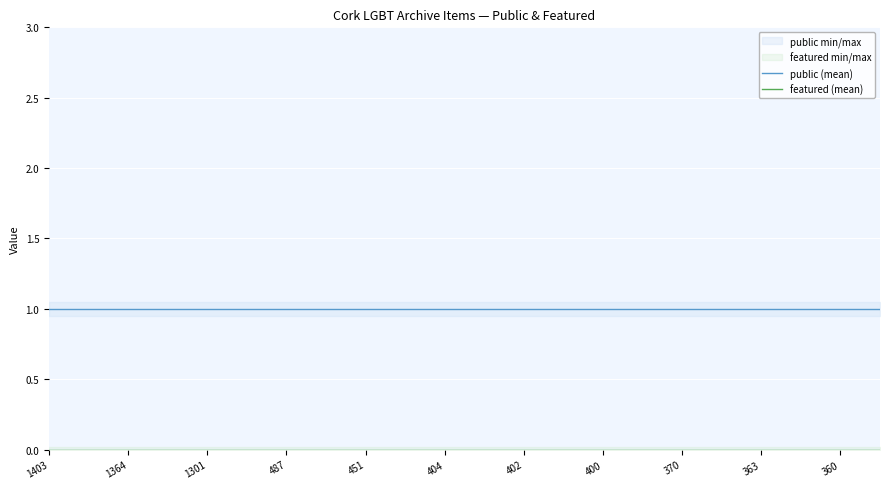

Which has a higher value, 370 or 402?

370